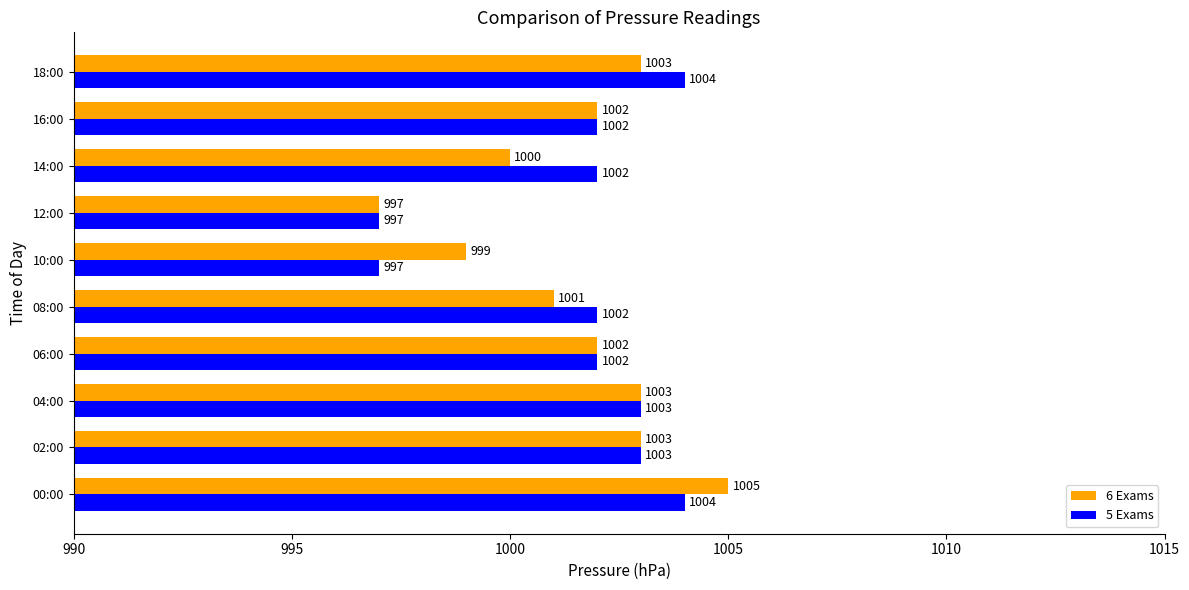

List the series in order of their peak value, lowest first.

5 Exams, 6 Exams